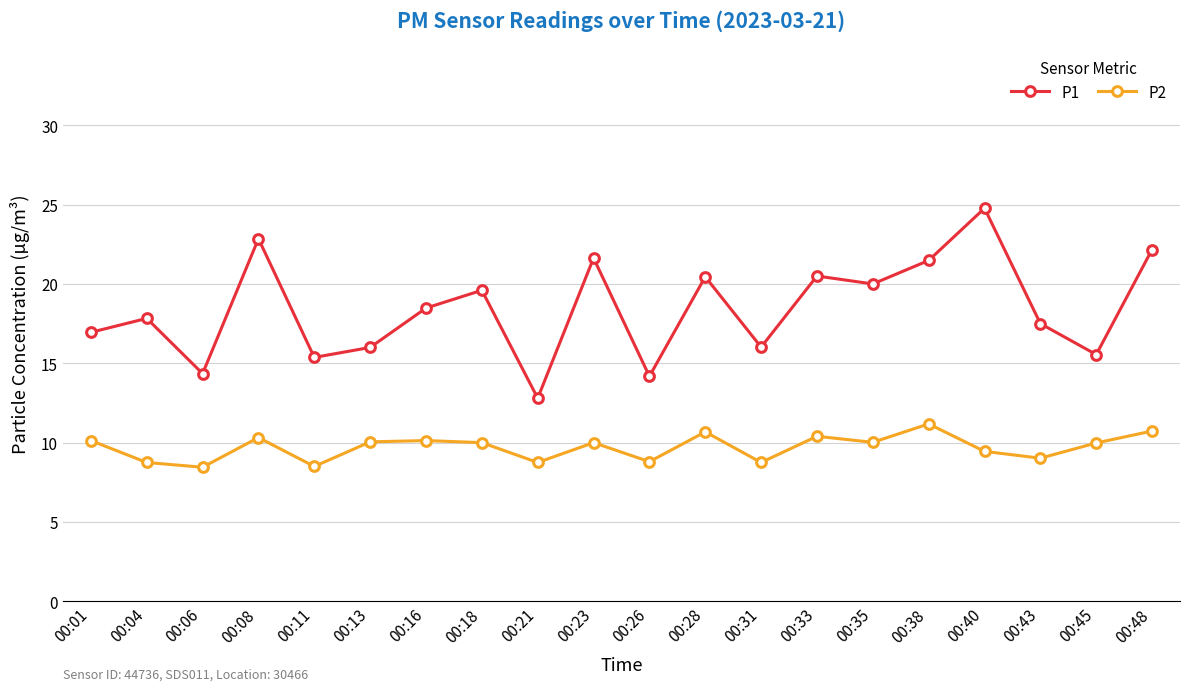

Is the value of P2 at 00:06 greater than the value of P1 at 00:40?

No